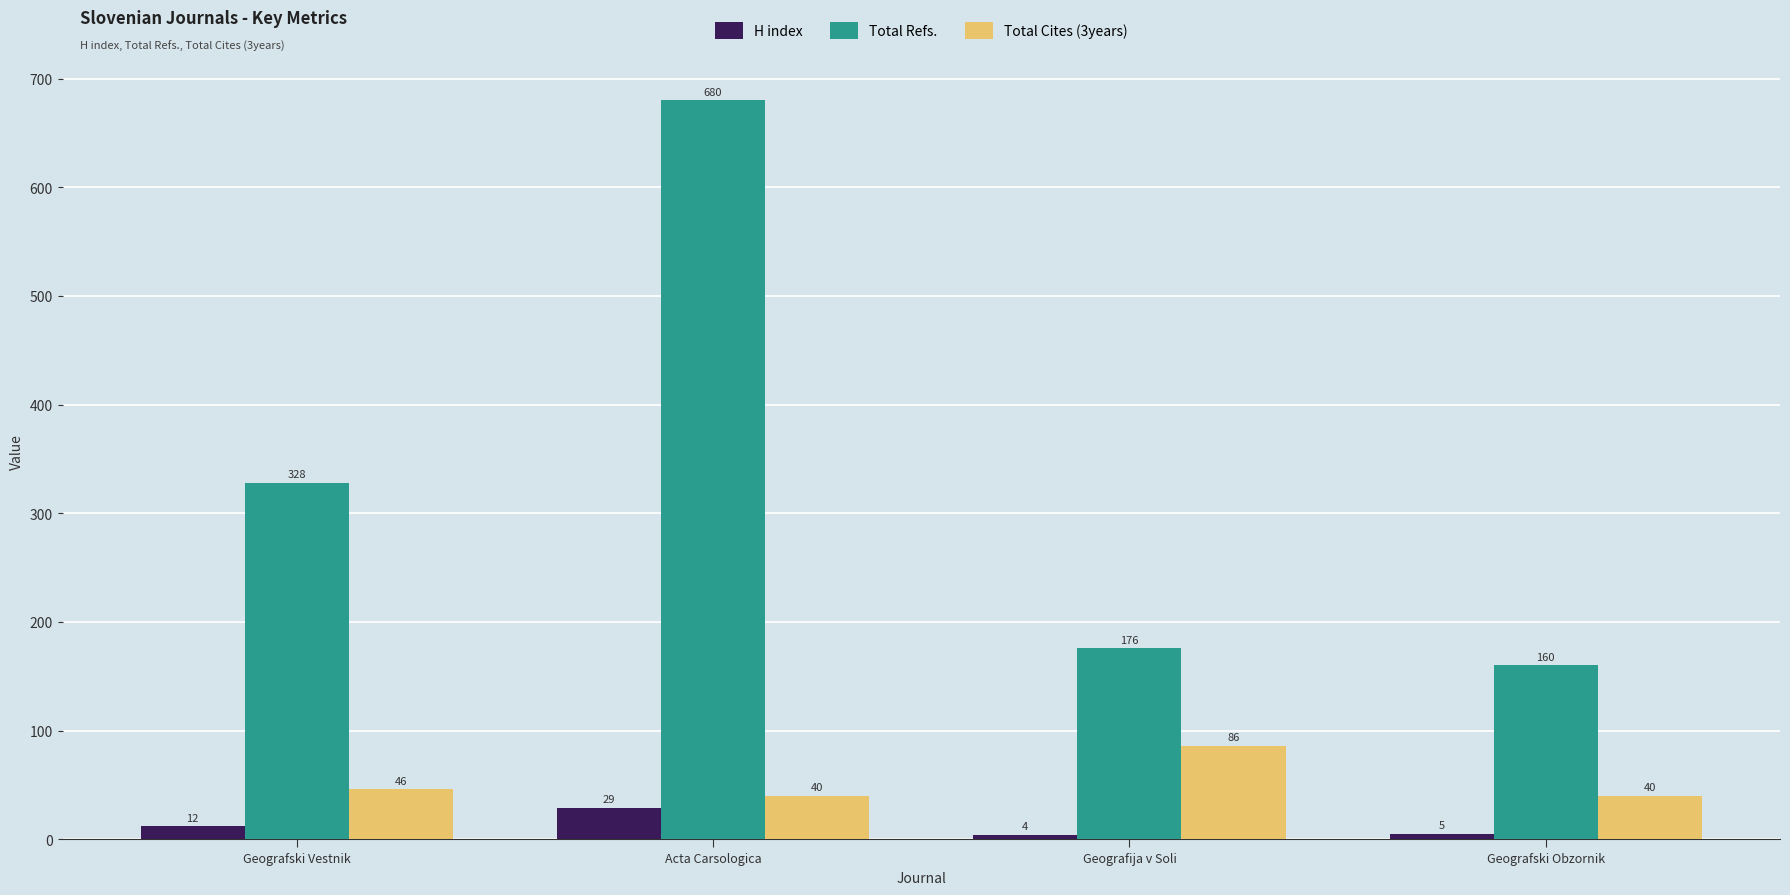

What is the difference between the maximum and minimum values in the Total Refs. series?

520